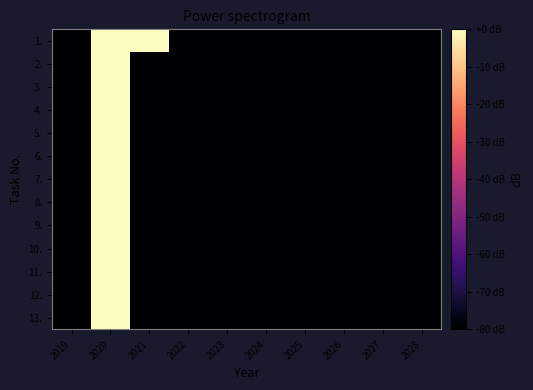

What is the maximum value shown in the chart?

66.9